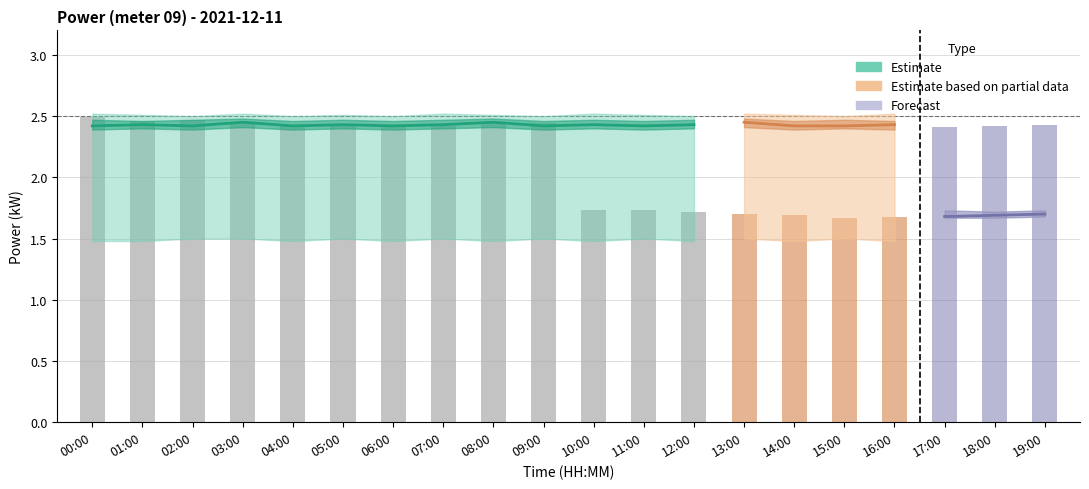

What is the greatest value displayed?

2.5